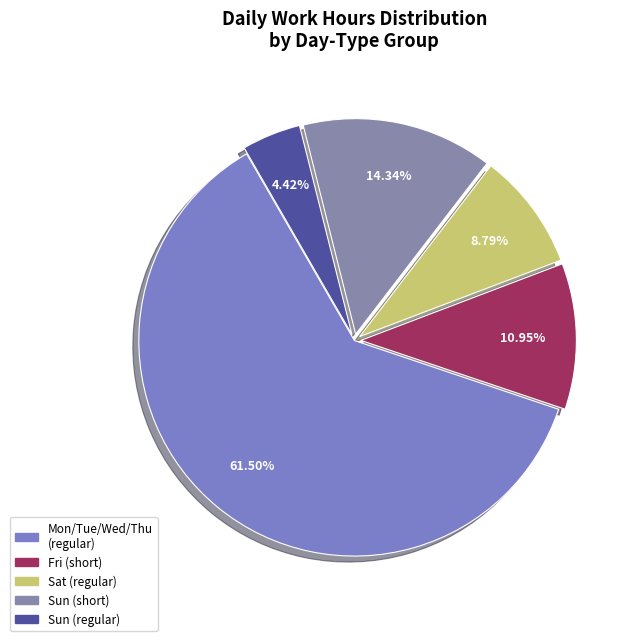

To the nearest percent, what is the difference between the largest and smallest slice percentages?

57%